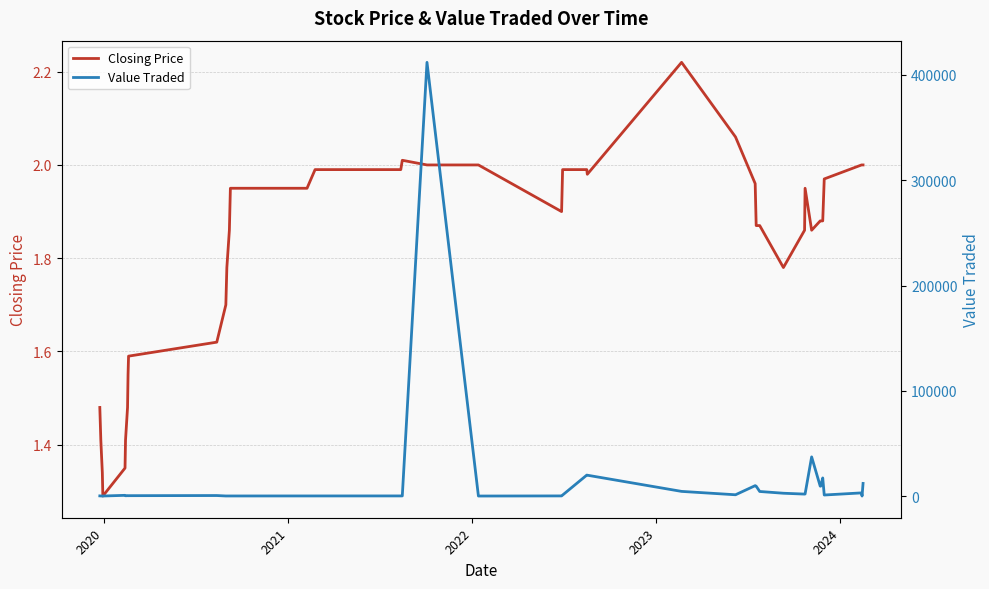

How many interior local peaks does the Value Traded series have?

9